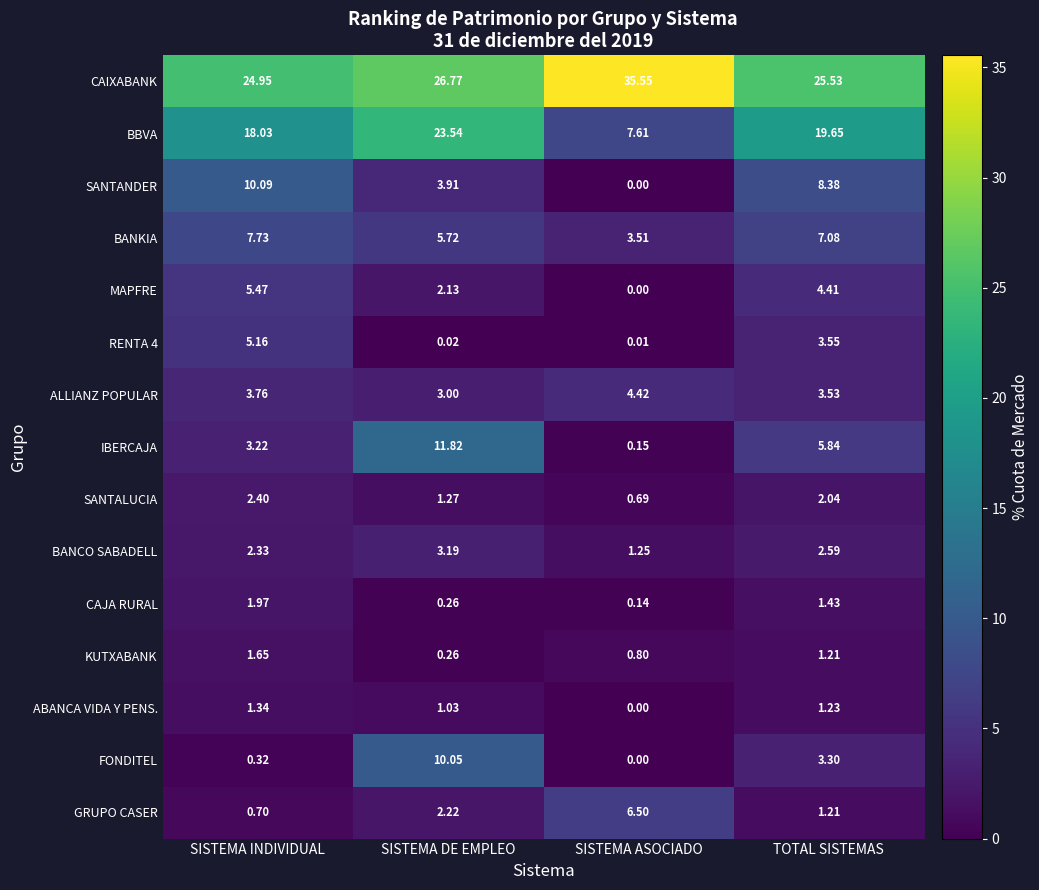

Which category has the lowest value in the SANTANDER series?

SISTEMA ASOCIADO